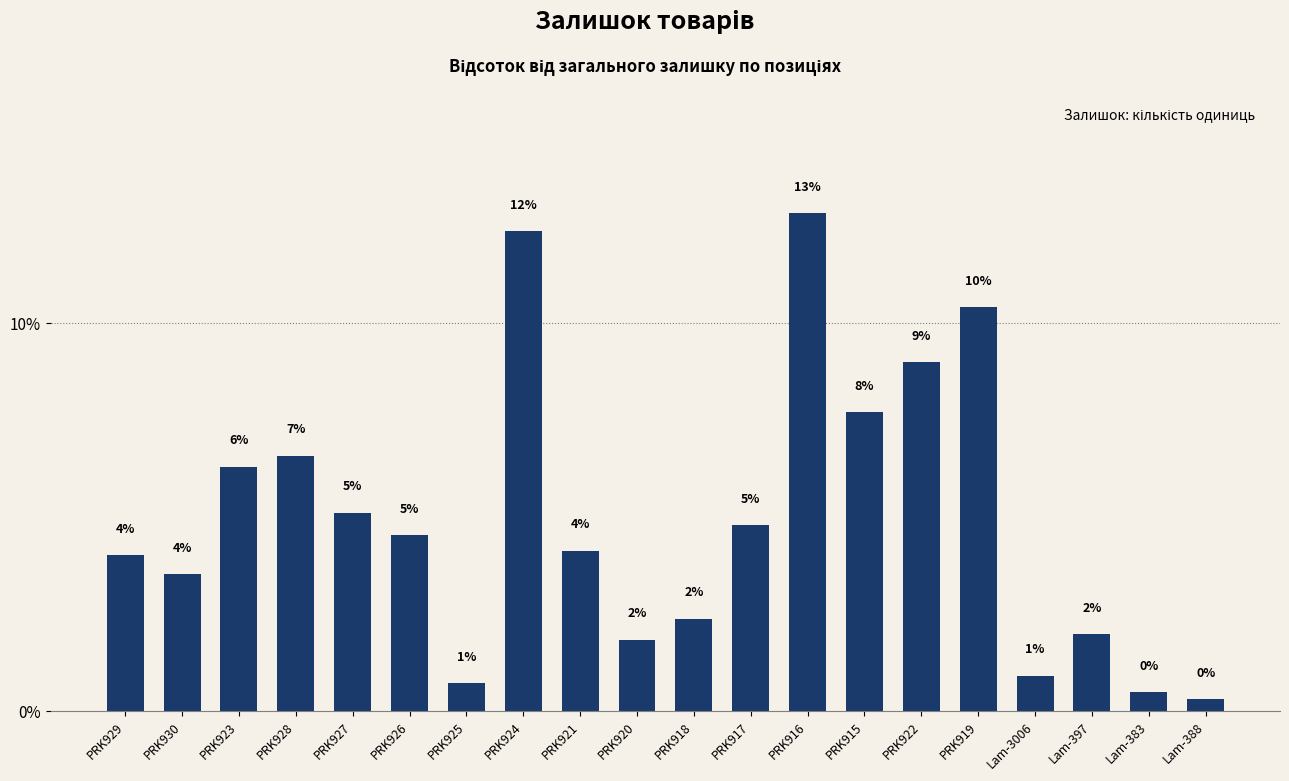

What position from the right is PRK926?

15